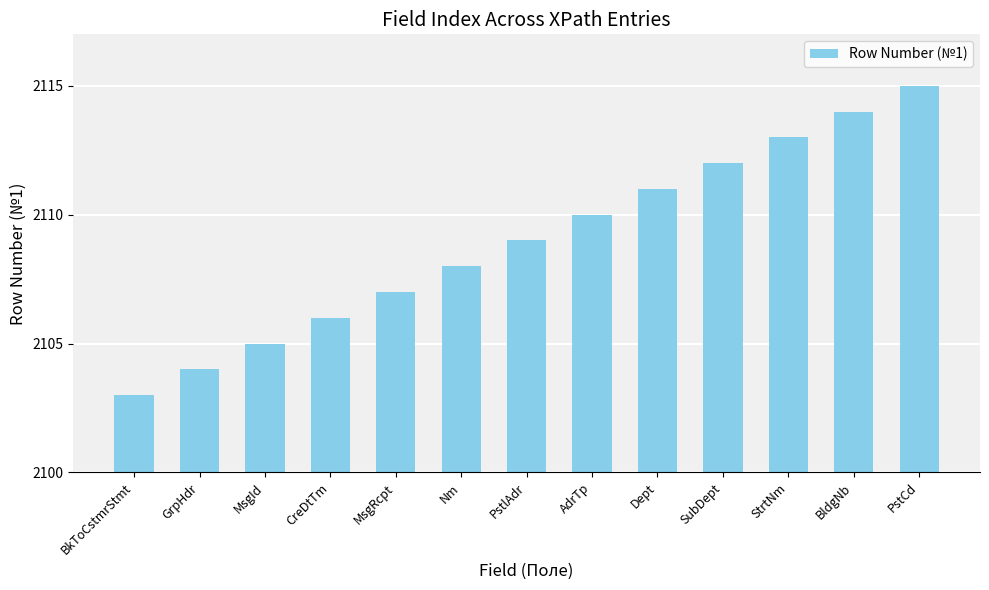

Reading left to right, transcribe all the data shown in this chart.

2103	2104	2105	2106	2107	2108	2109	2110	2111	2112	2113	2114	2115